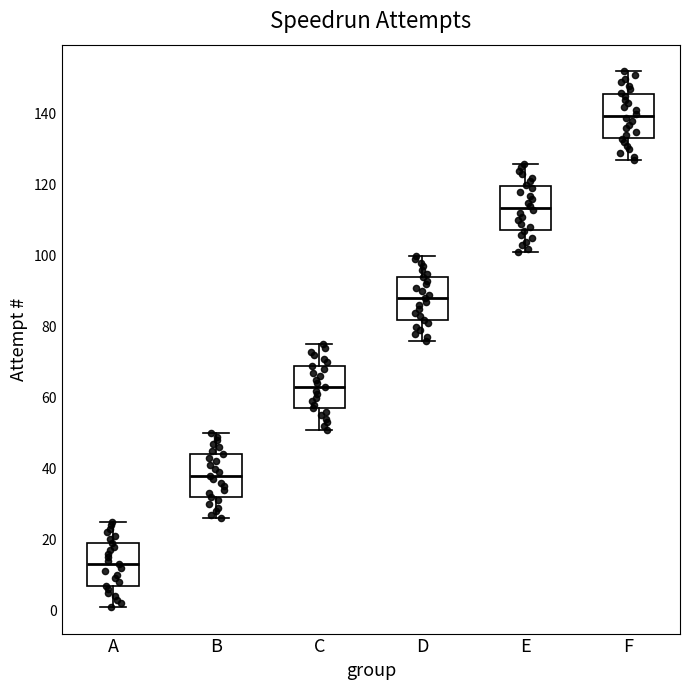

Reading left to right, read every box against the y-axis: the position of its median line, the range the box covers, and the ends of its whiskers. The values are not printed on the chart, so give them approximately, as read against the axis.

A: median 14, box 8 to 20, whiskers 2 to 26
B: median 38, box 32 to 44, whiskers 26 to 50
C: median 64, box 58 to 70, whiskers 52 to 76
D: median 88, box 82 to 94, whiskers 76 to 100
E: median 114, box 108 to 120, whiskers 102 to 126
F: median 140, box 134 to 146, whiskers 128 to 152